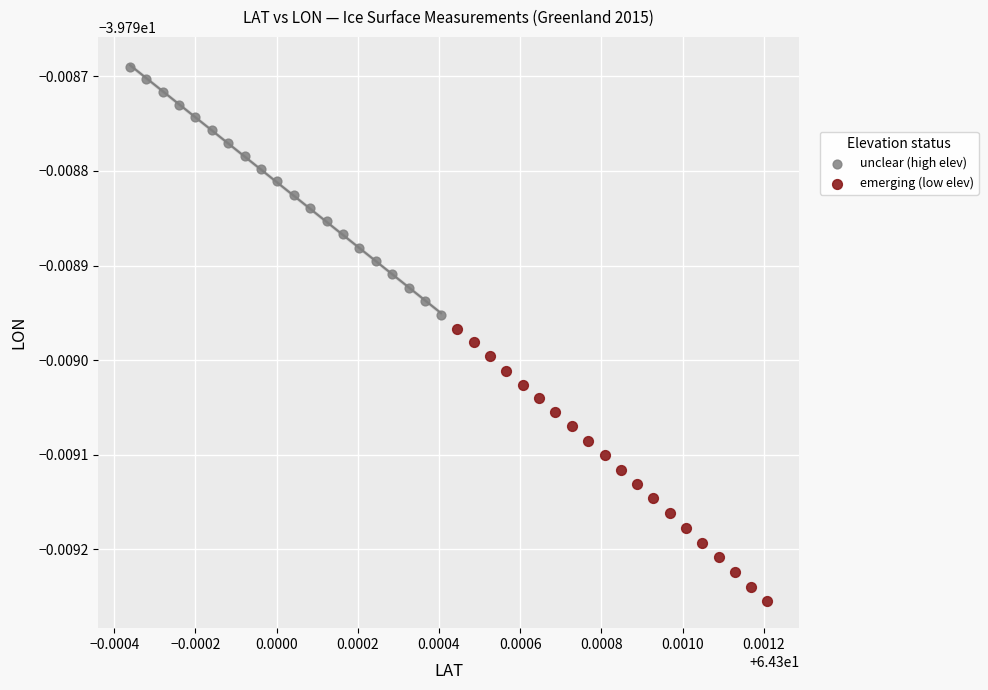

Which series reaches the maximum Y coordinate?

unclear (high elev)